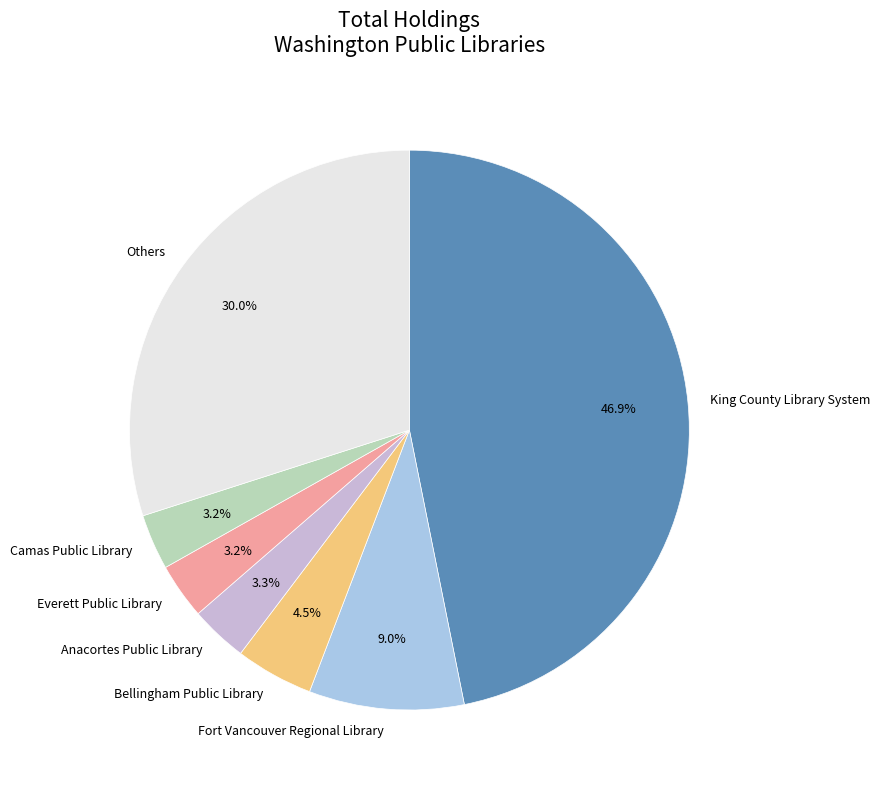

Between Camas Public Library and Fort Vancouver Regional Library, which is larger?

Fort Vancouver Regional Library